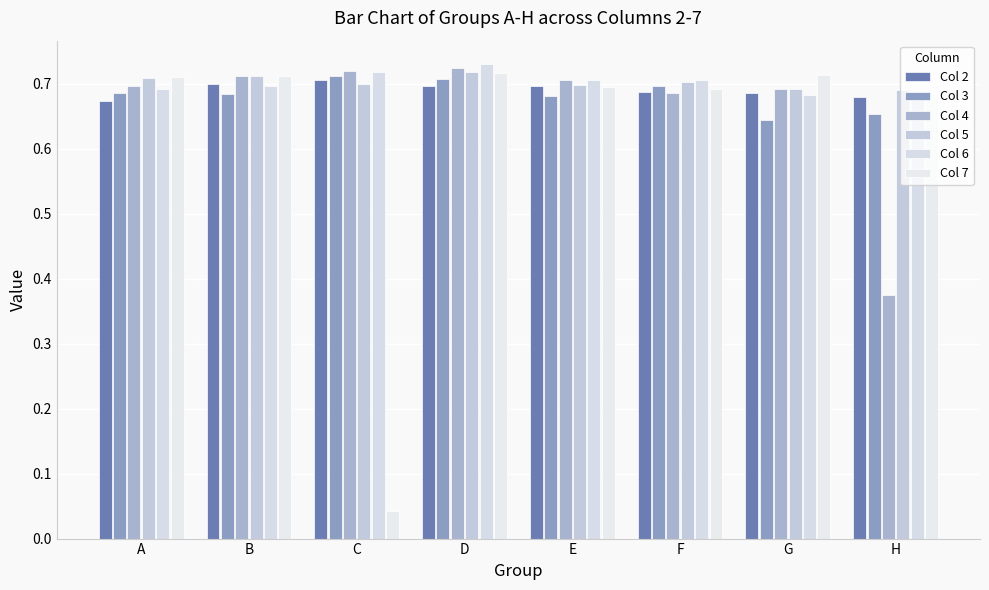

What is the maximum value for Col 5?

0.7